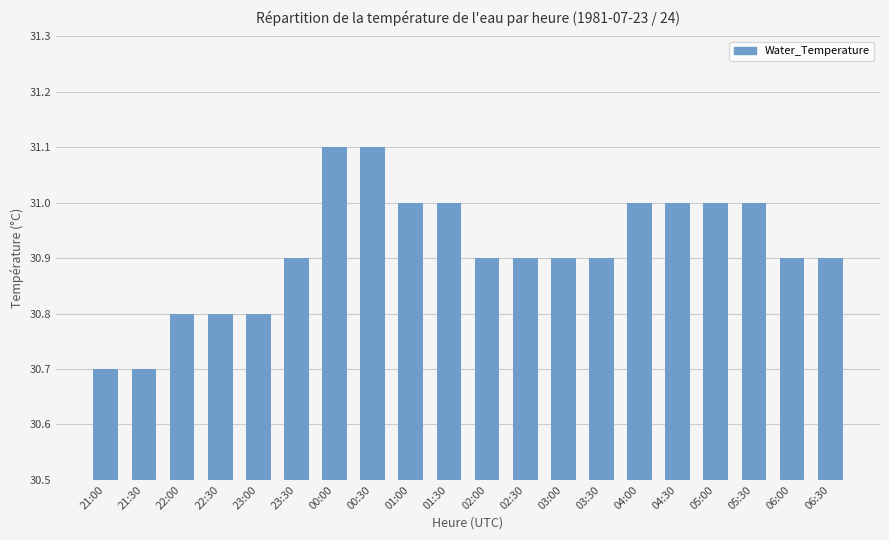

What is the difference between the maximum and minimum values?

0.4